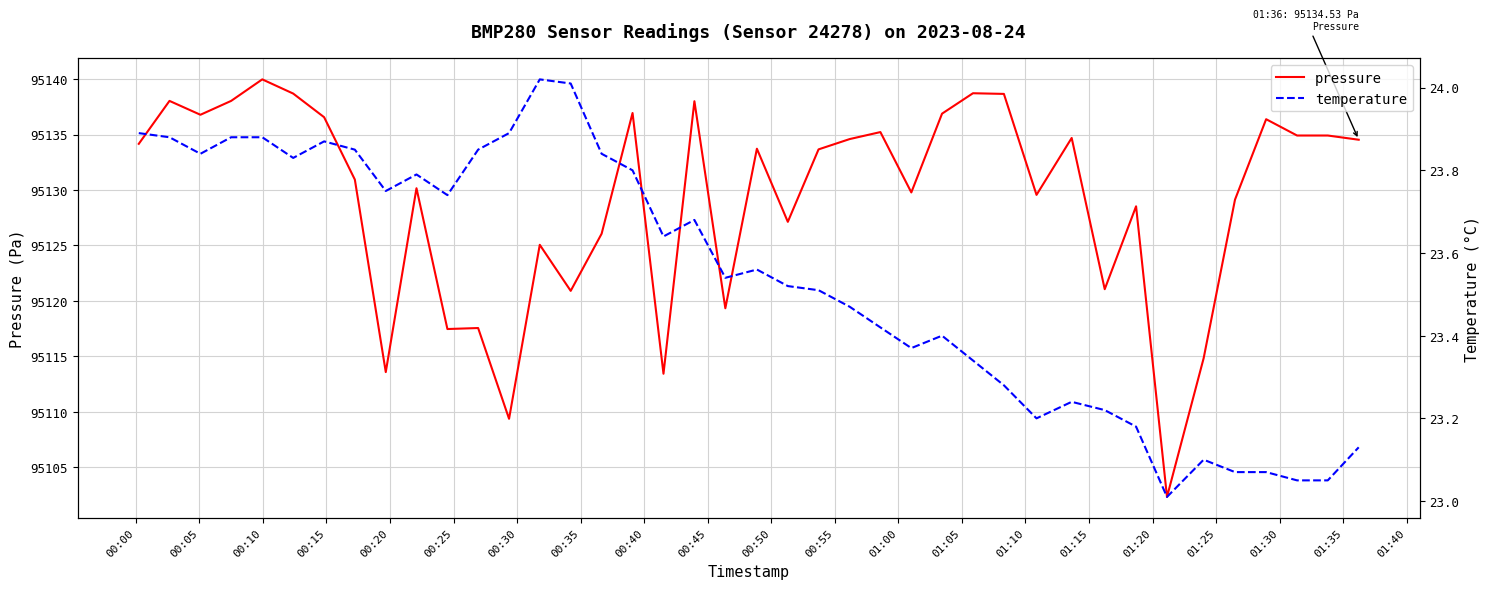

Which series has the largest range (max minus min)?

pressure